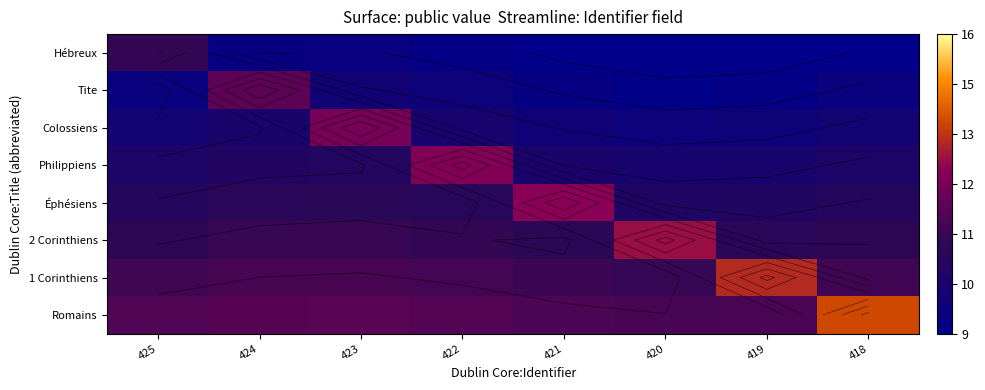

Is the value of Romains at 425 greater than the value of Hébreux at 423?

Yes